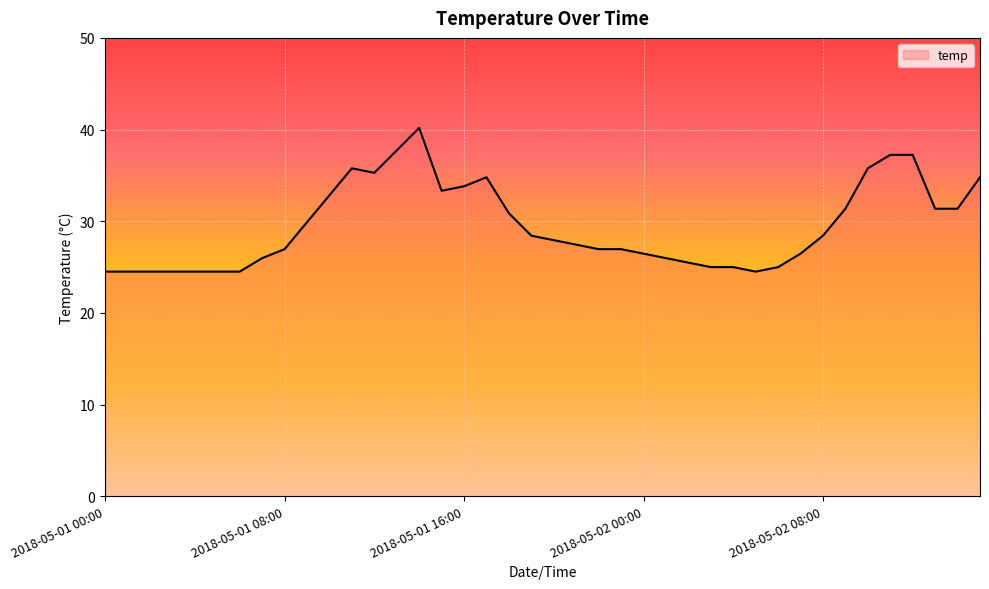

What is the difference between the maximum and minimum values?

15.7